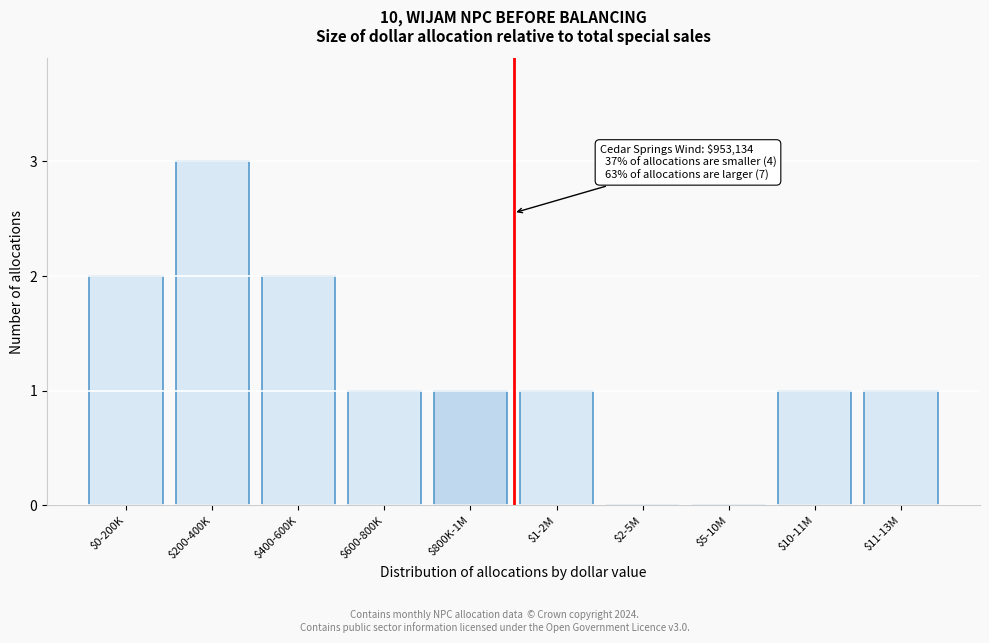

True or false: the data shows 1 at $10-11M.

True